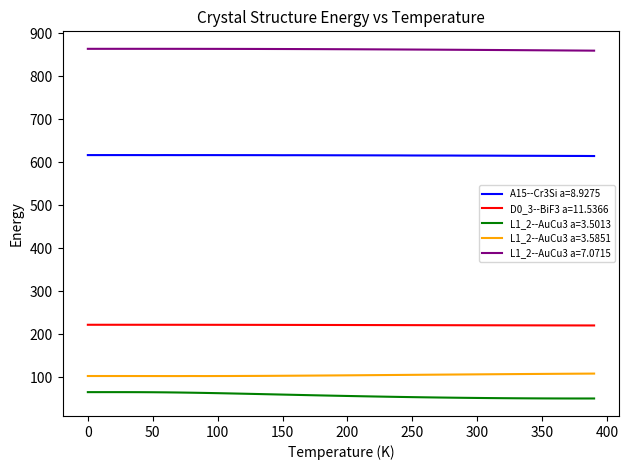

Rank the series by their maximum value, from lowest to highest.

L1_2--AuCu3 a=3.5013, L1_2--AuCu3 a=3.5851, D0_3--BiF3 a=11.5366, A15--Cr3Si a=8.9275, L1_2--AuCu3 a=7.0715